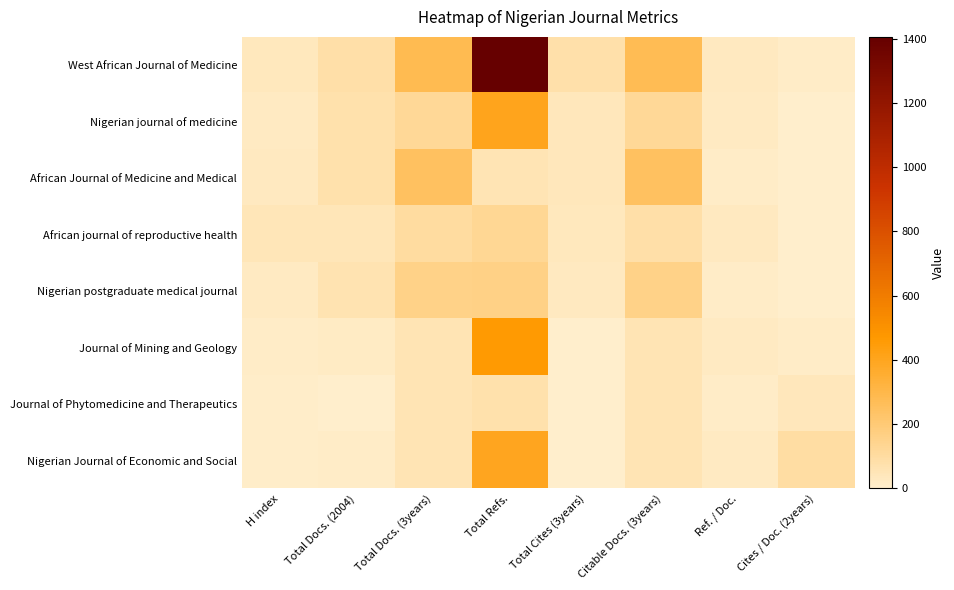

What is the total value across all series at Cites / Doc. (2years)?

173